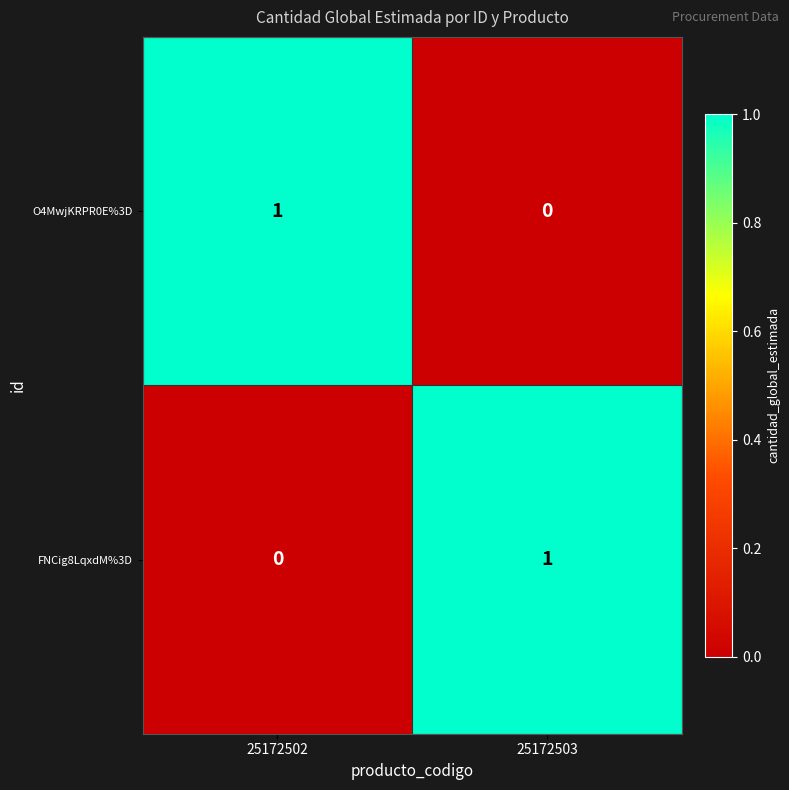

Reading left to right, what are all the values shown in this chart?

O4MwjKRPR0E%3D: 25172502=1	25172503=0
FNCig8LqxdM%3D: 25172502=0	25172503=1